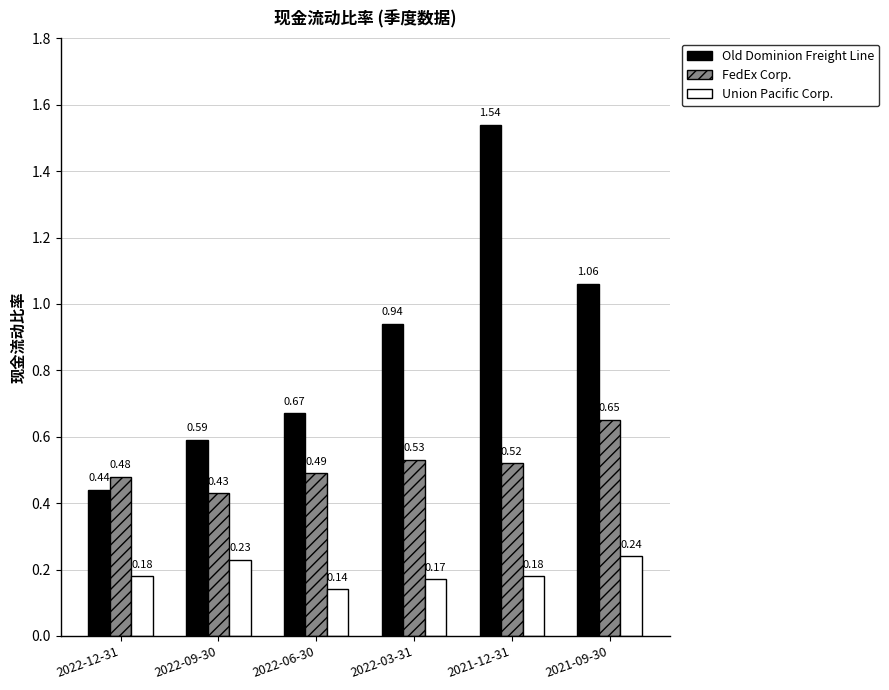

How many distinct data groups are displayed?

3